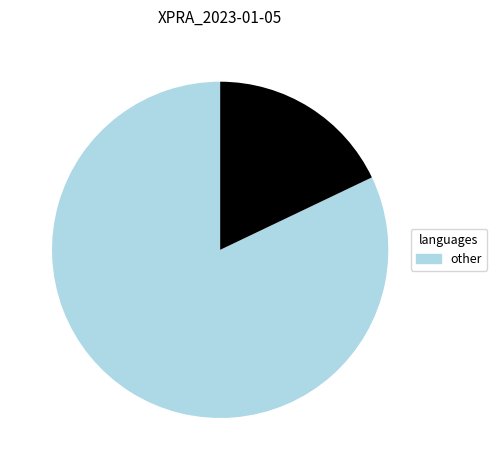

Does any single category account for the majority?

Yes